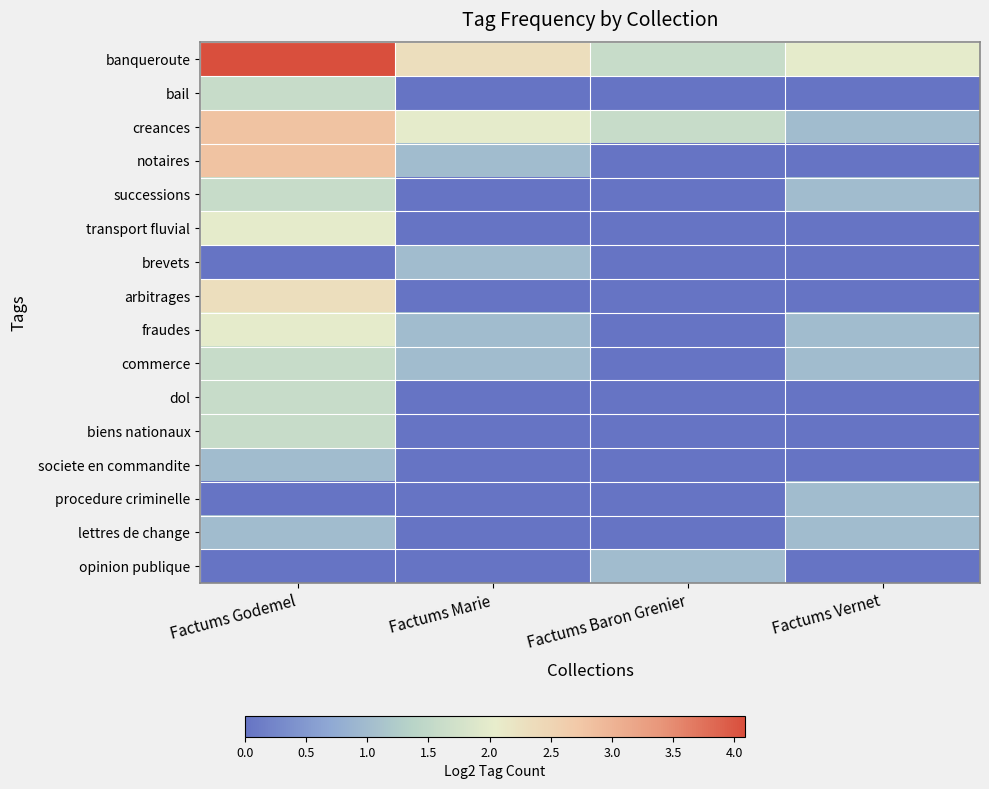

Which has a higher value, Factums Godemel or Factums Marie?

Factums Godemel